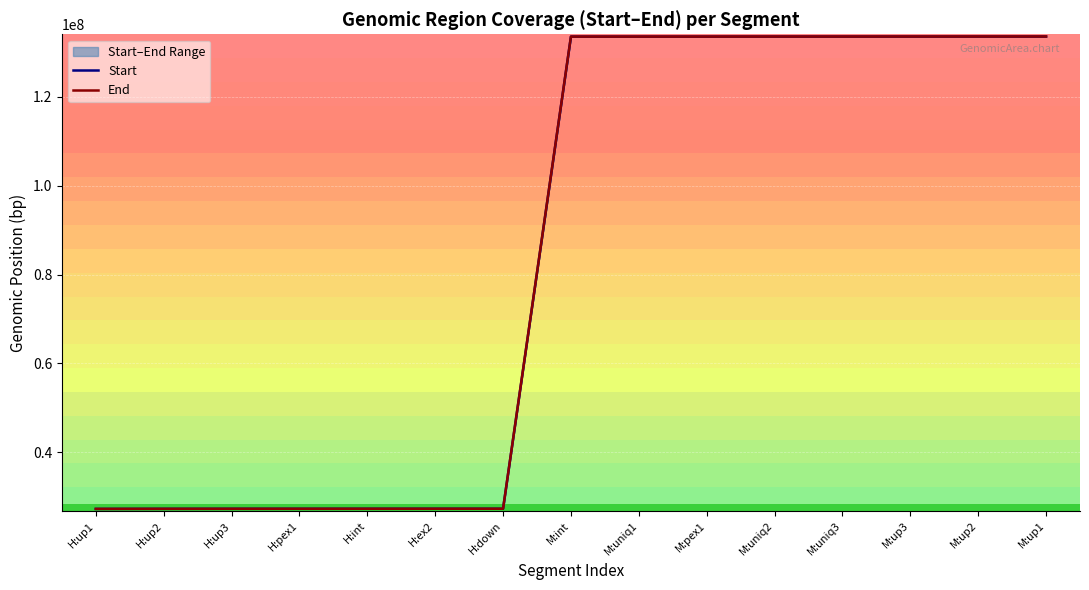

True or false: Start and End cross at least once.

False